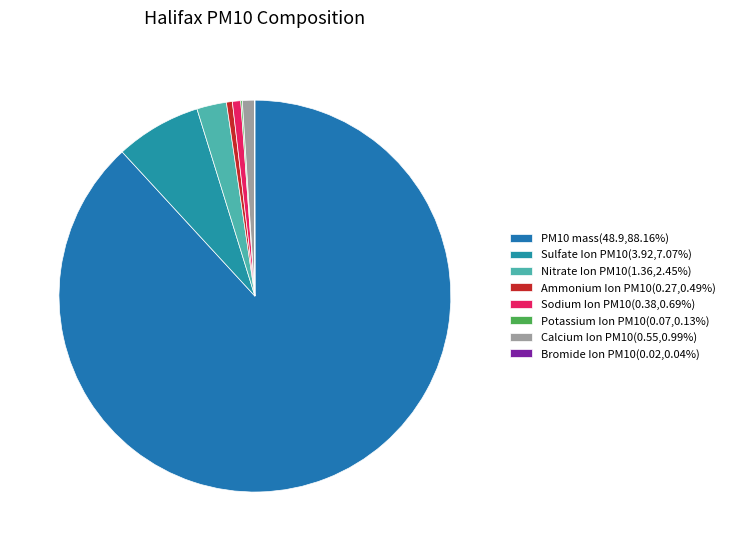

What is the change in value from Nitrate Ion PM10 to Sodium Ion PM10?

-1.0